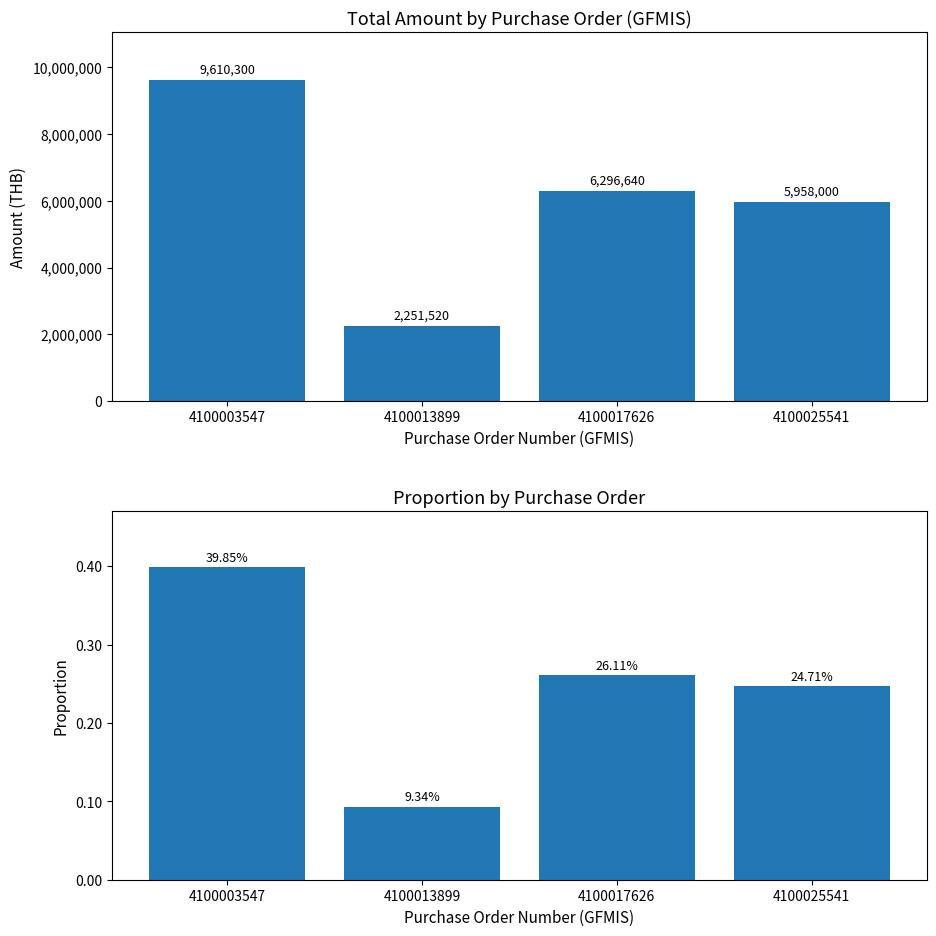

What is the total value across all series at 4100003547?

9610300.4